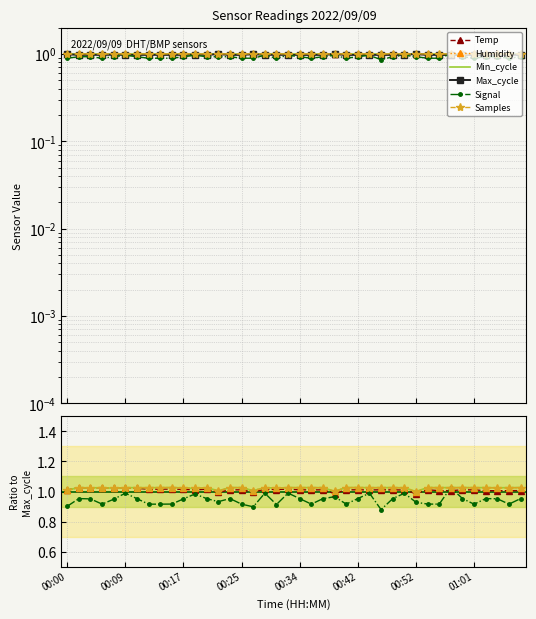

True or false: Humidity has more than 2 interior local peaks.

True